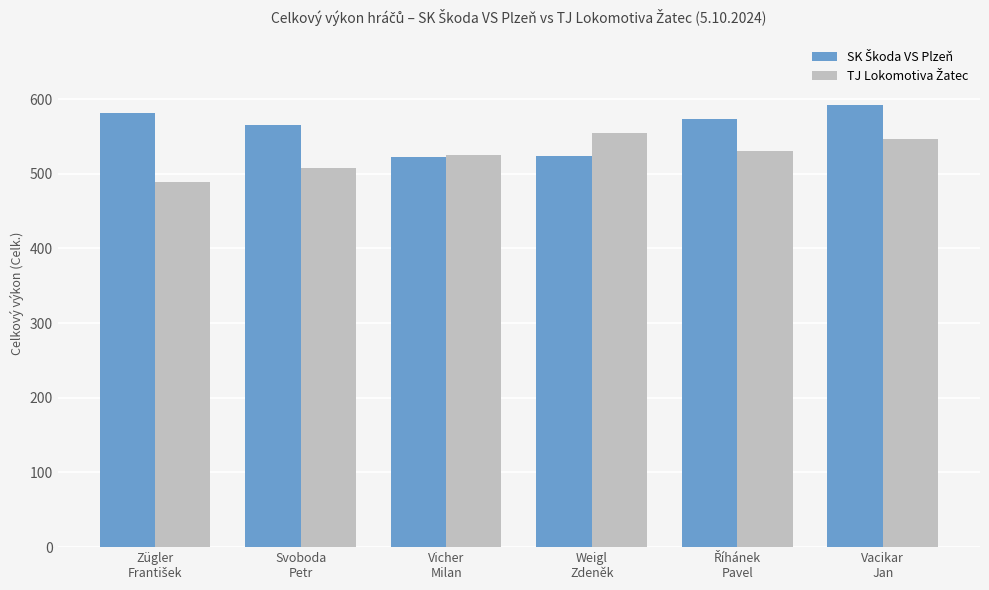

What is the minimum value shown in the chart?

489